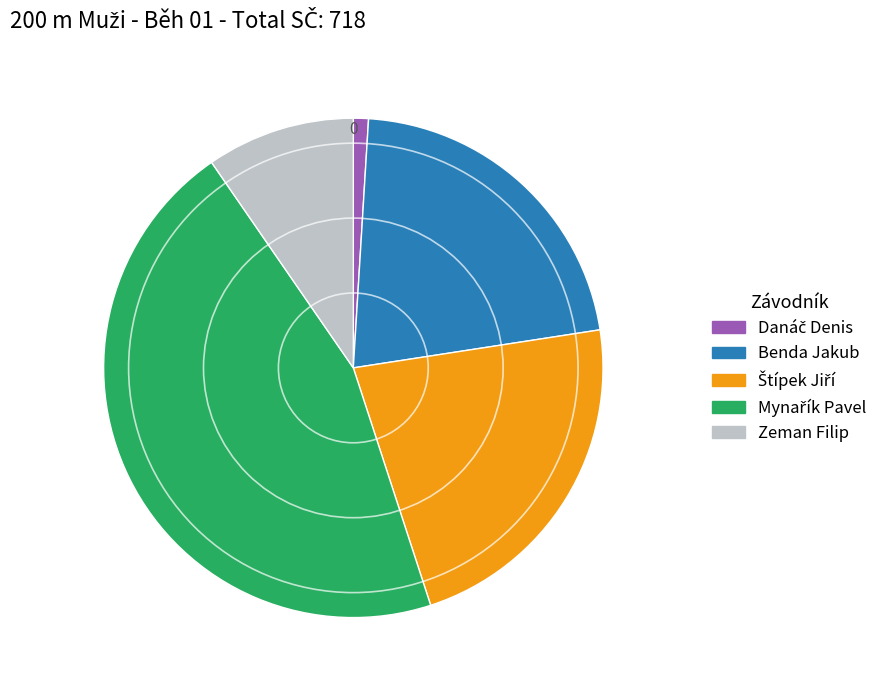

True or false: Zeman Filip accounts for 1% of the total.

False